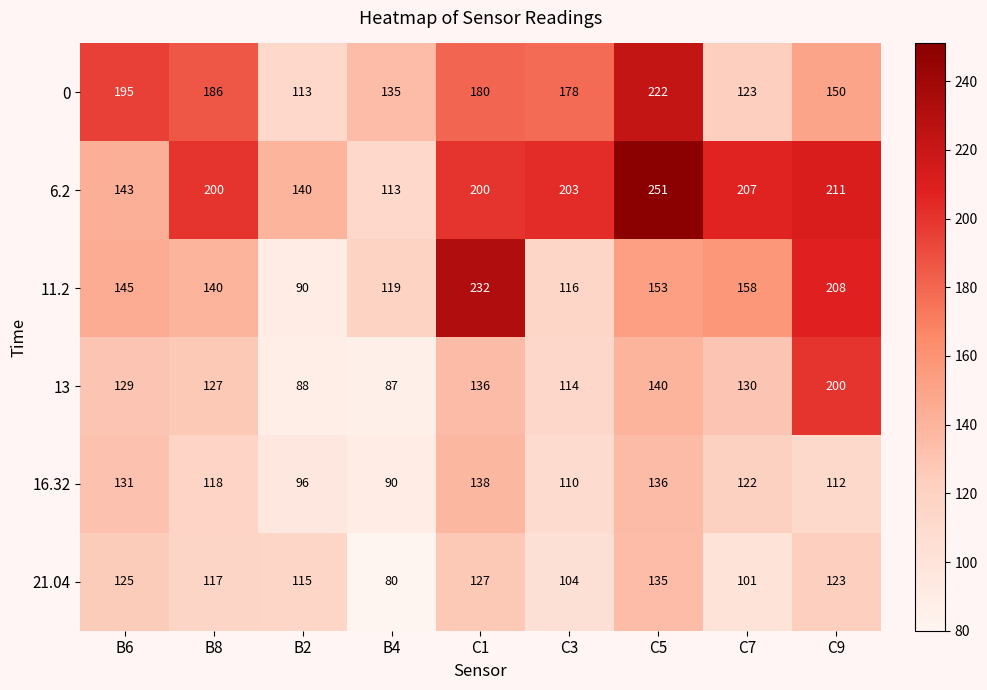

At which category is the sum across all series the highest?

C5